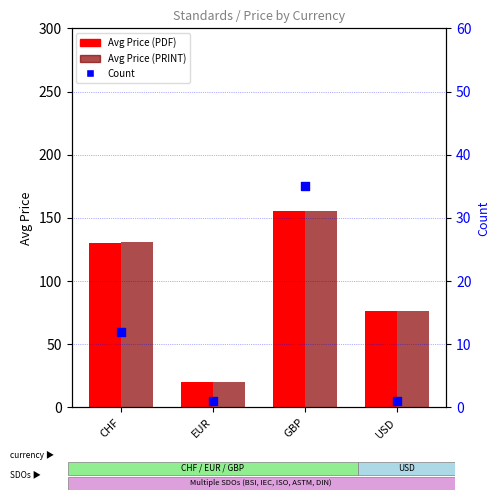

What are all the series names shown in the legend?

Avg Price (PDF), Avg Price (PRINT), Count